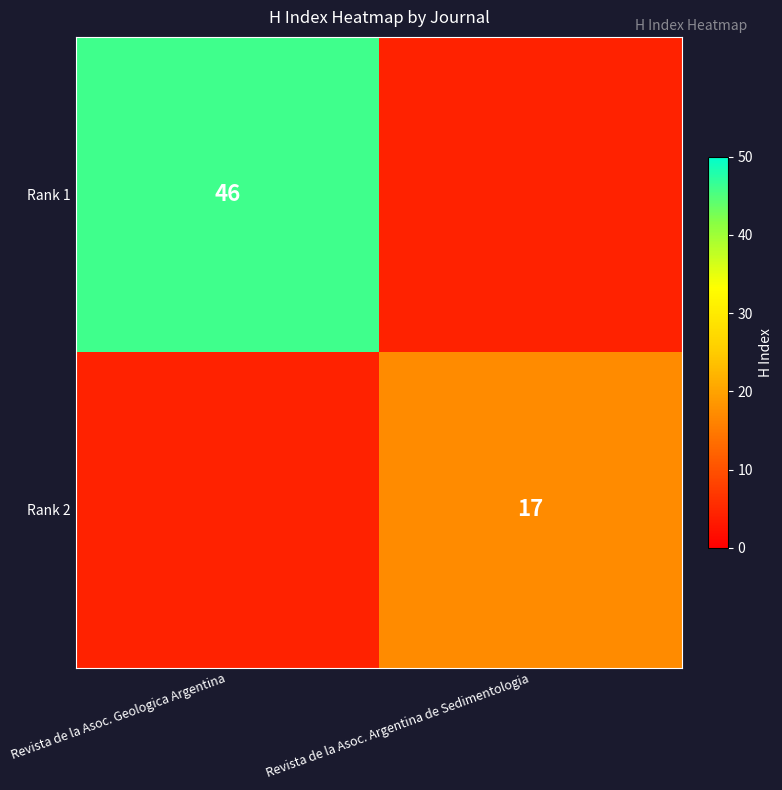

Between Revista de la Asoc. Geologica Argentina and Revista de la Asoc. Argentina de Sedimentologia, which is larger?

Revista de la Asoc. Geologica Argentina